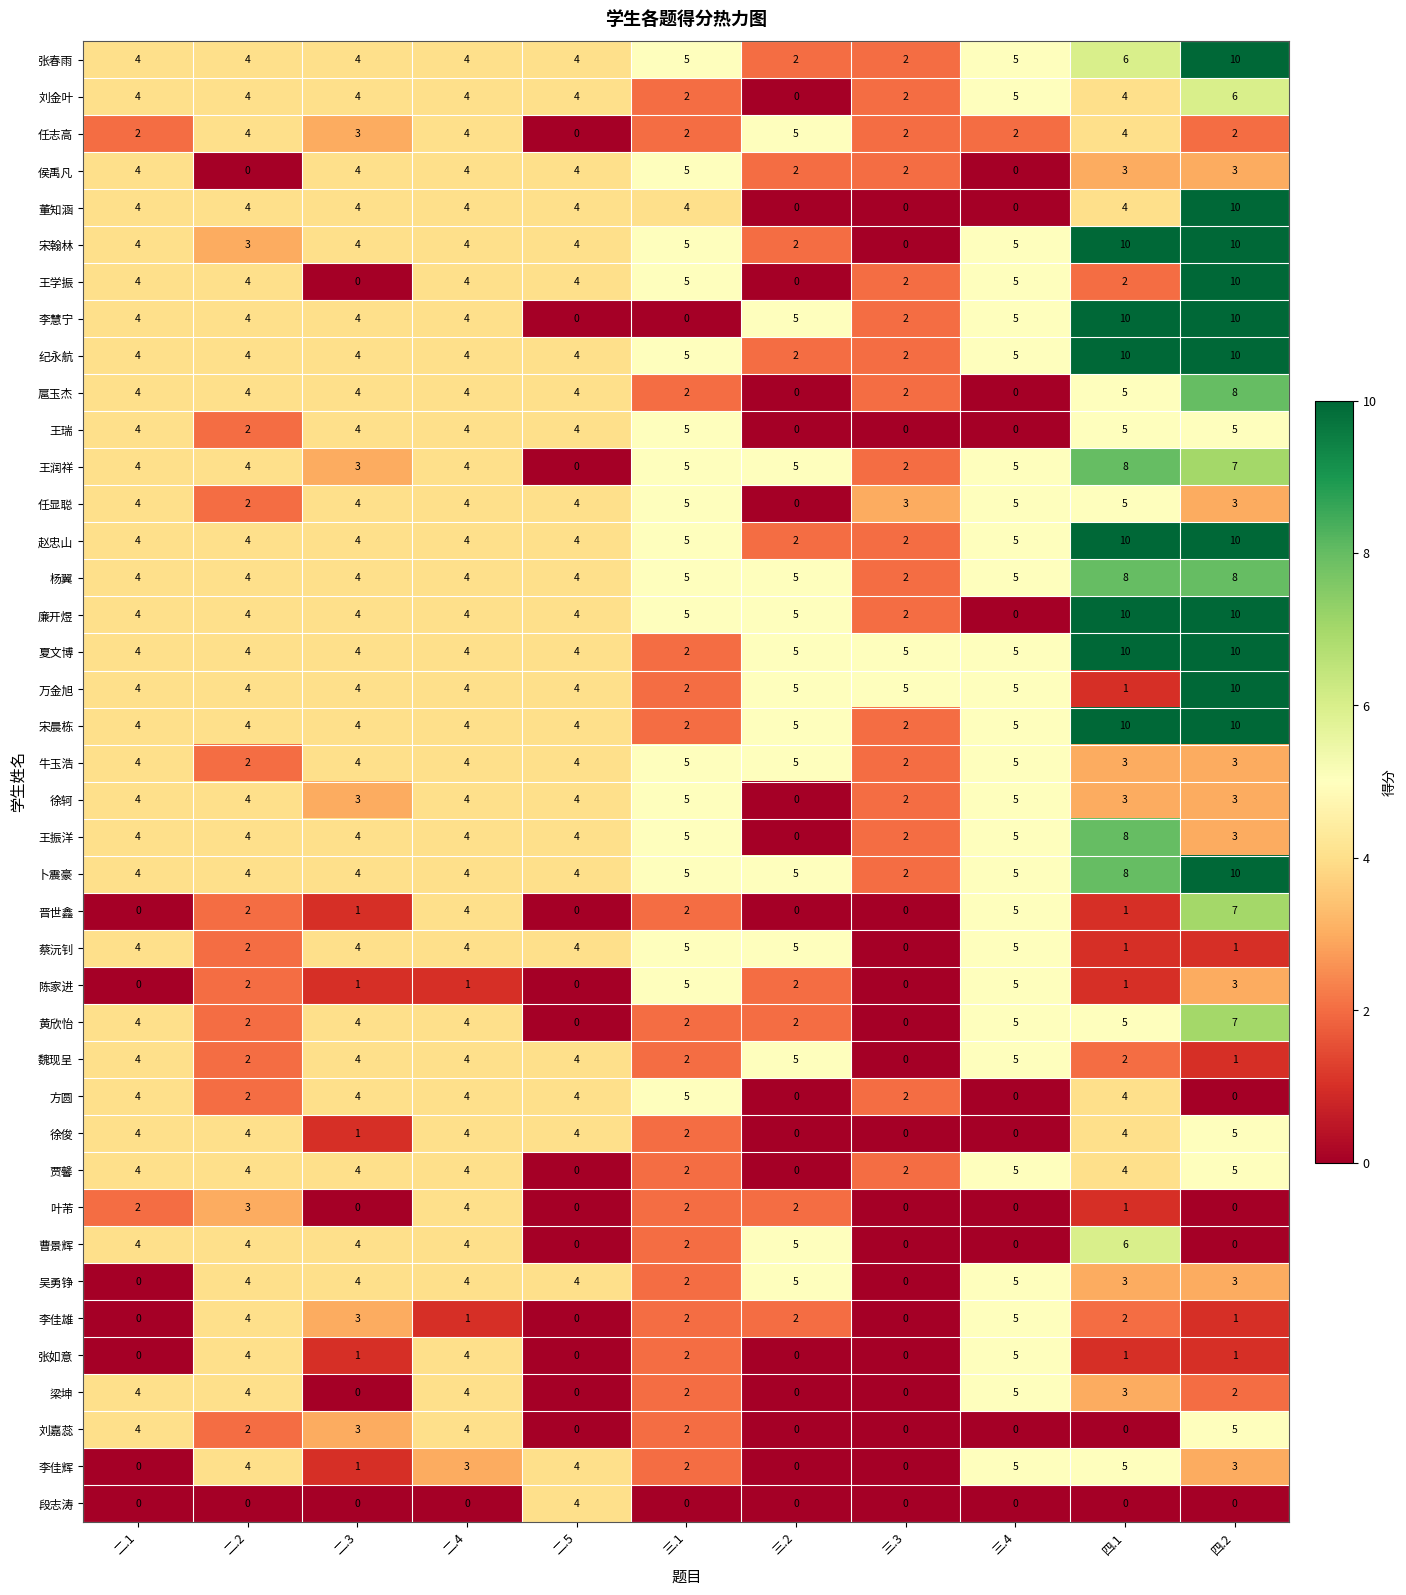

At which category is the sum across all series the highest?

四.2